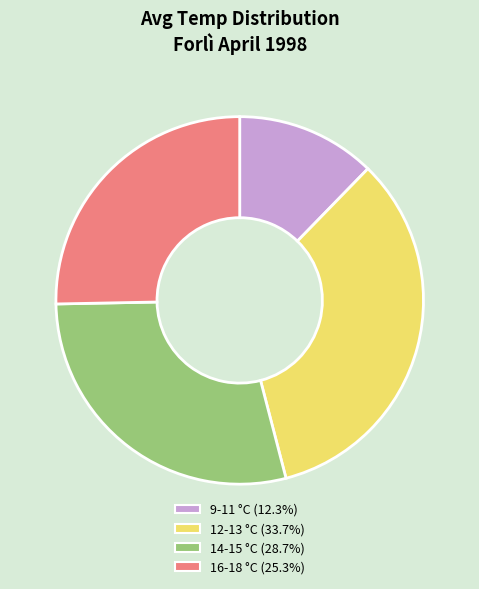

Is there a majority slice in this chart?

No